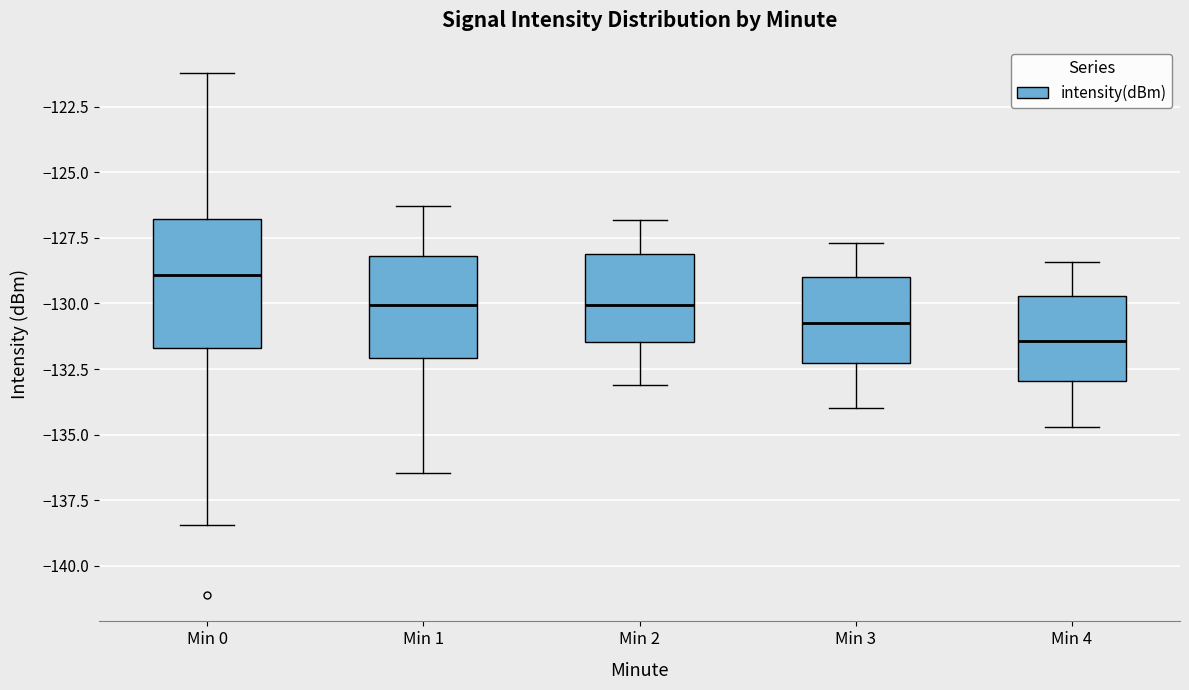

Reading left to right, transcribe this box plot: for each box, give where its median line is, the range the box spans, and where its two whiskers end, as read against the y-axis. The values are not printed on the chart, so give them approximately, as read against the axis.

Min 0: median -129.0, box -131.5 to -127.0, whiskers -138.5 to -121.0
Min 1: median -130.0, box -132.0 to -128.0, whiskers -136.5 to -126.5
Min 2: median -130.0, box -131.5 to -128.0, whiskers -133.0 to -127.0
Min 3: median -130.5, box -132.5 to -129.0, whiskers -134.0 to -127.5
Min 4: median -131.5, box -133.0 to -129.5, whiskers -134.5 to -128.5